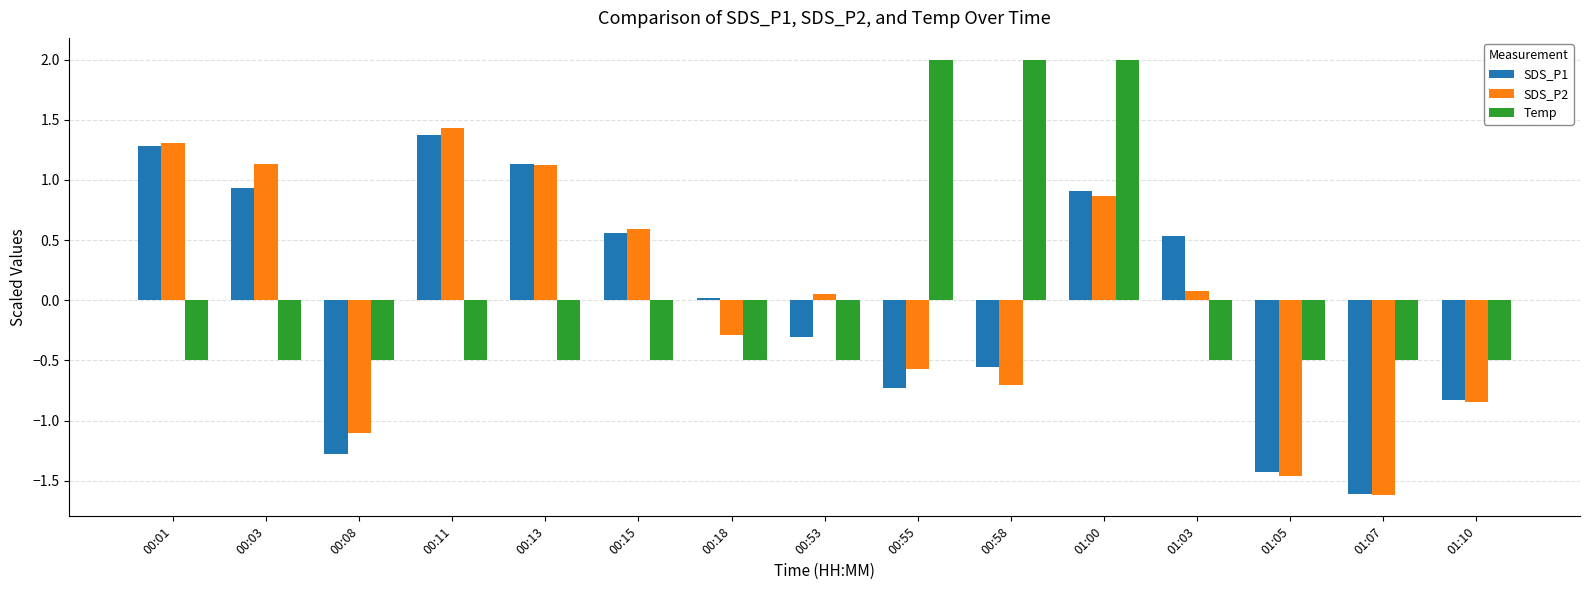

Where is SDS_P1 nearest to the value 0?

00:18